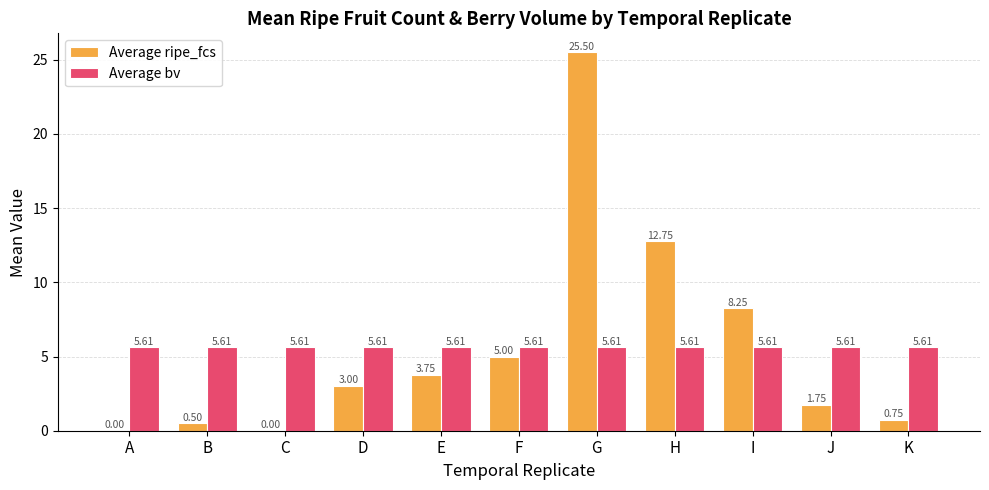

Which series has the largest total across all categories?

Average bv